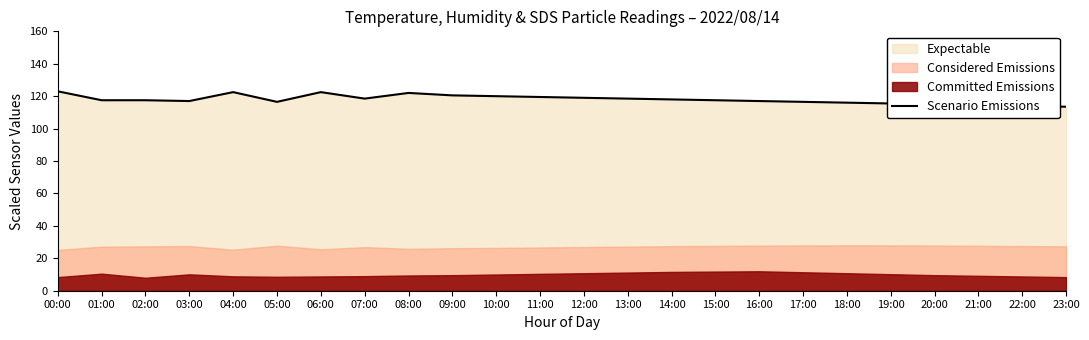

What is the difference between the maximum and minimum values?

9.5